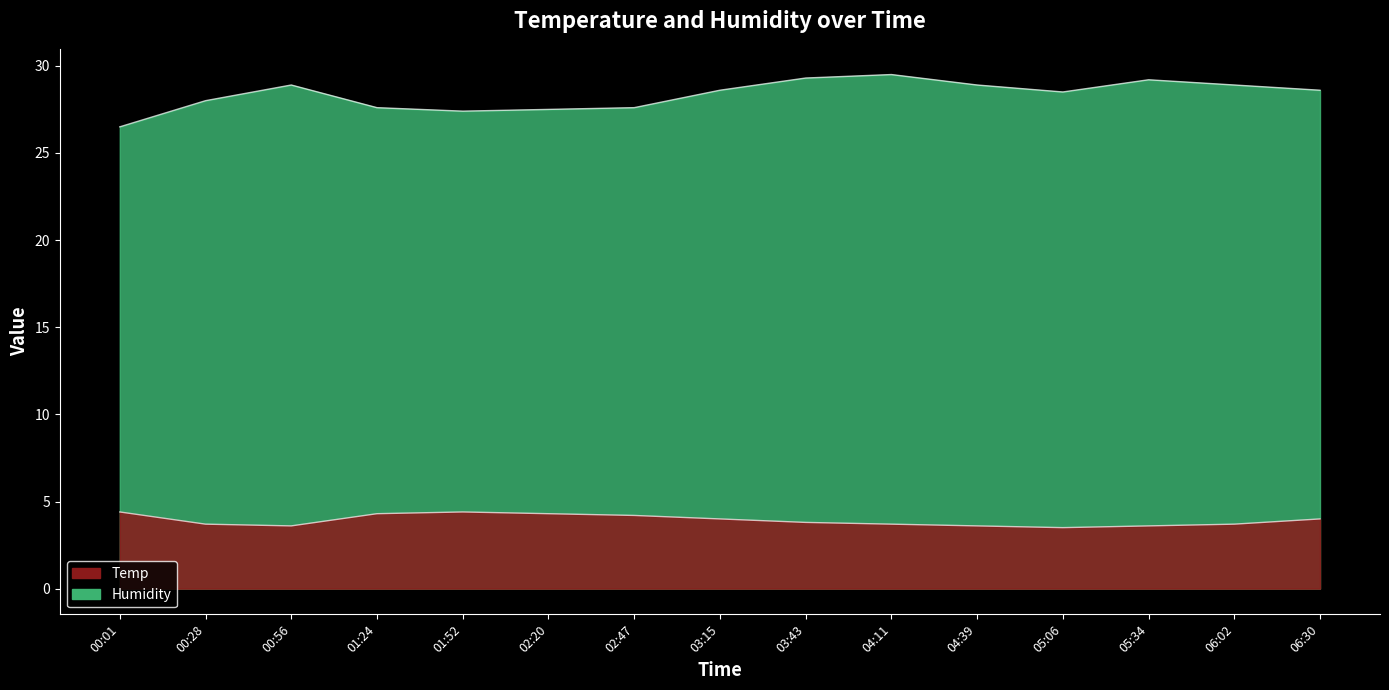

At which category does the chart reach its peak across all series?

04:11